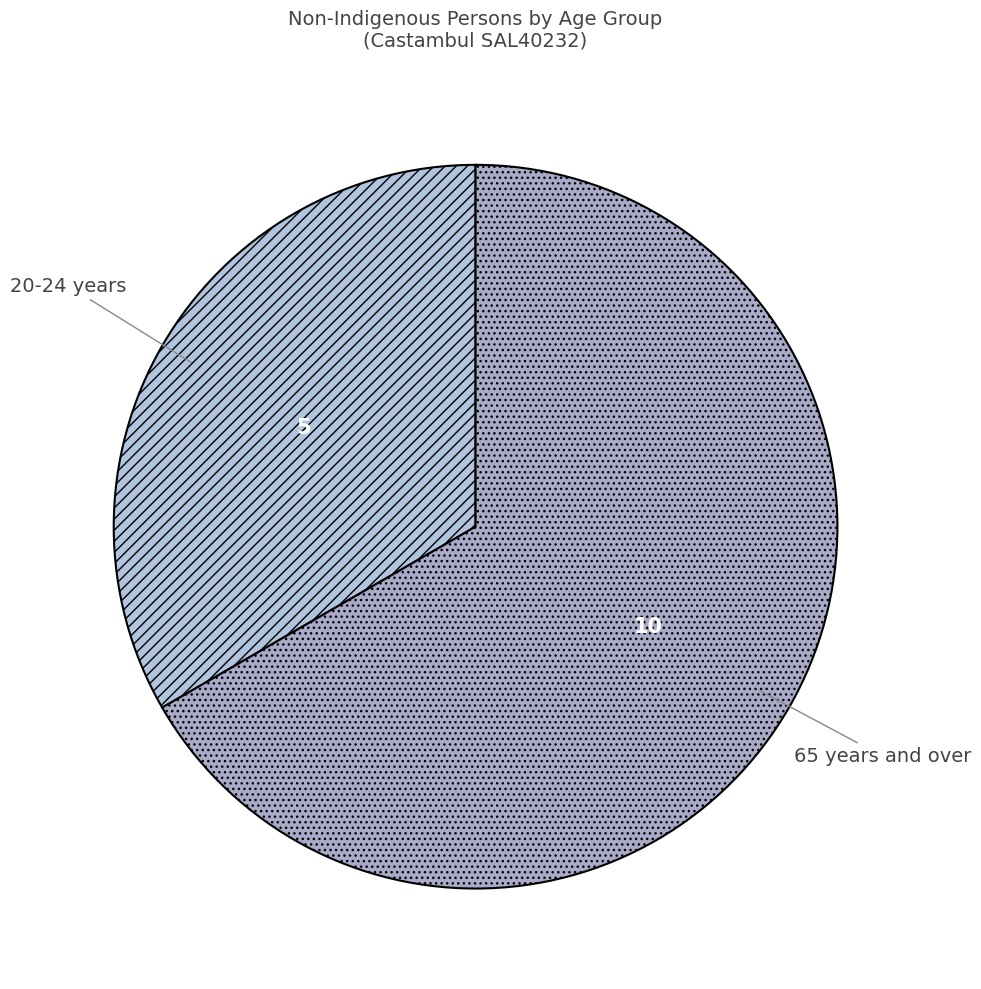

Does 65 years and over account for over 50% of the chart?

Yes